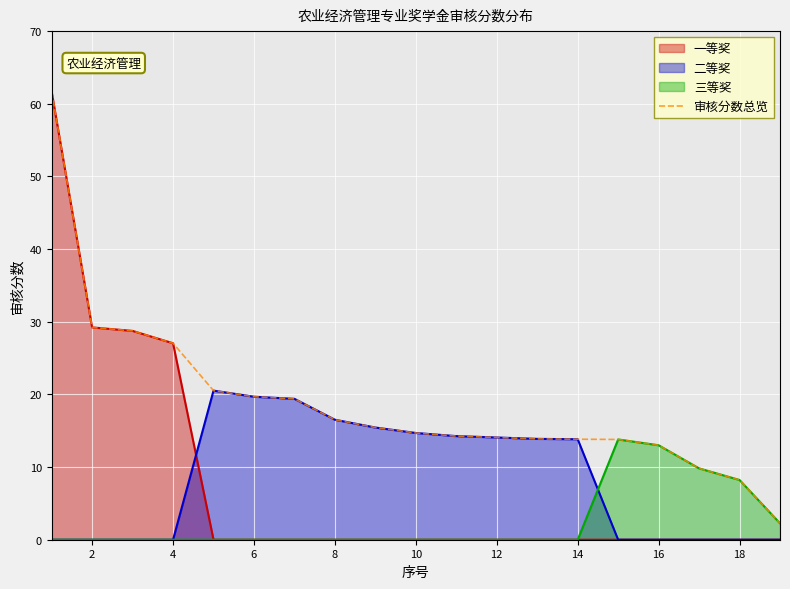

At which label is the value closest to 31?

2